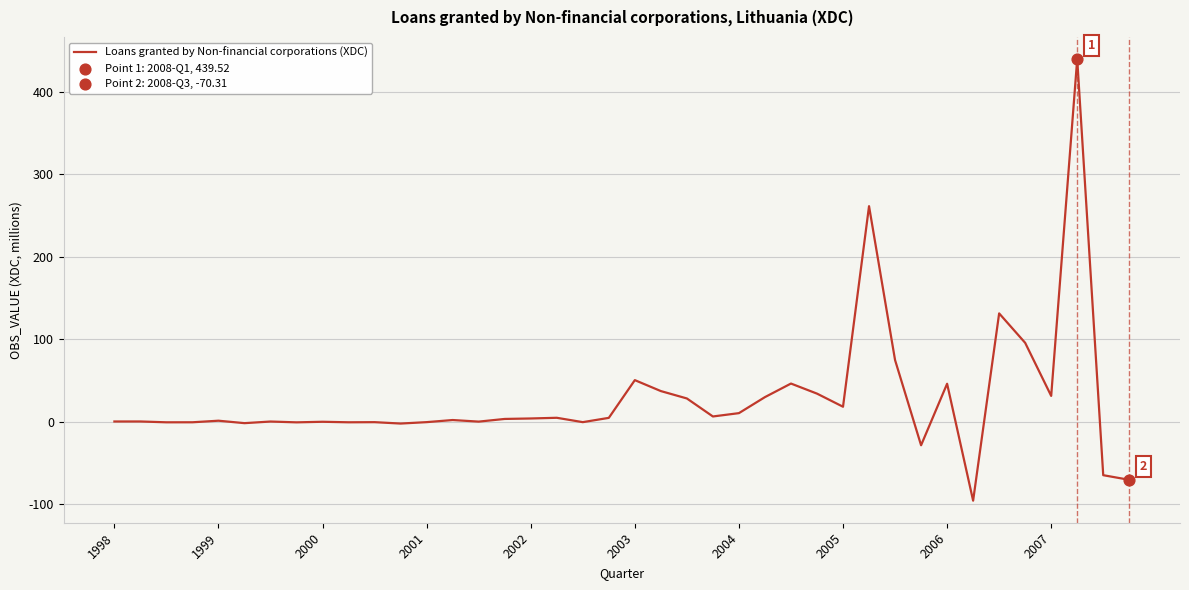

What is the difference between the maximum and minimum values?

535.1